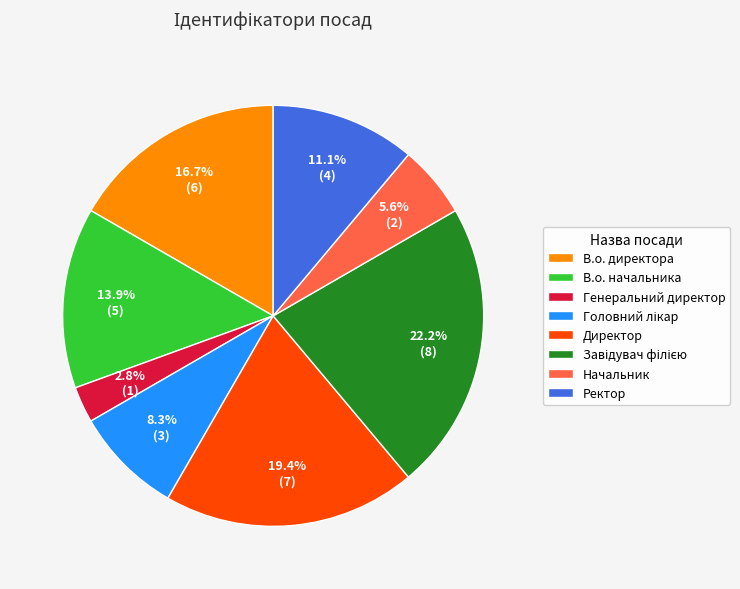

Which has a higher value, Директор or Генеральний директор?

Директор